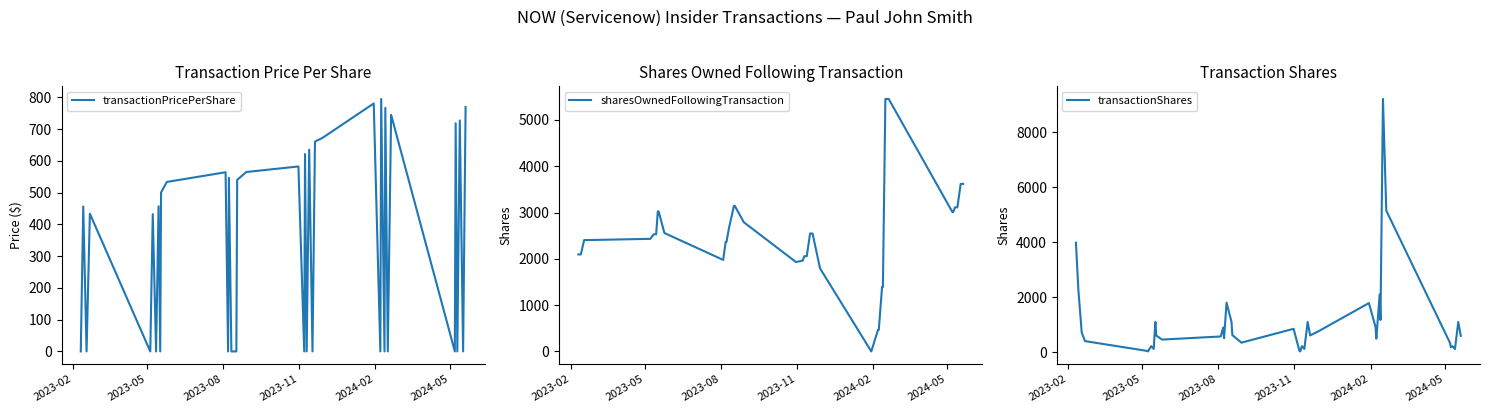

What is the highest value of the transactionPricePerShare series?

795.2